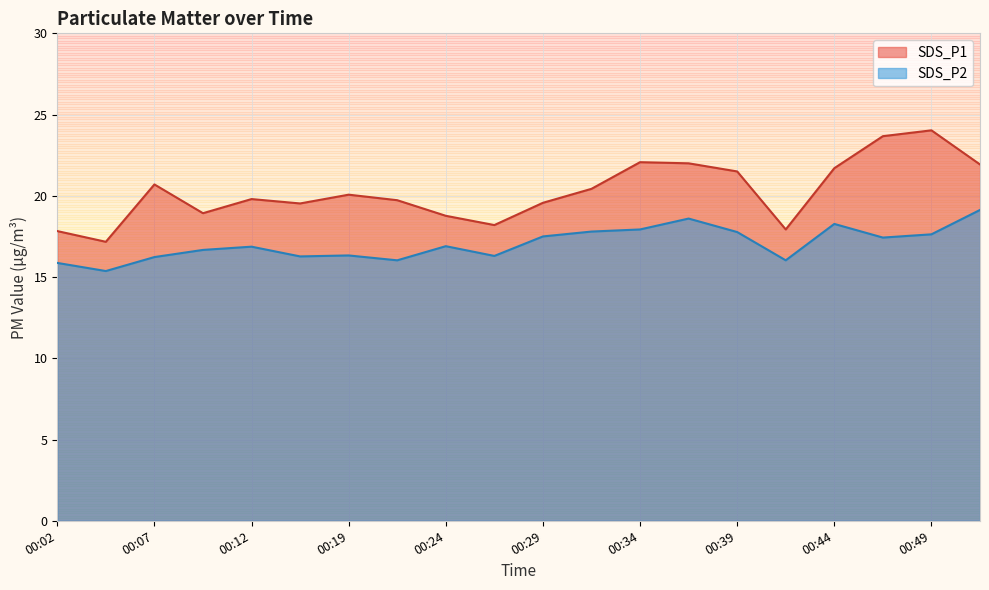

How many data points in SDS_P1 are above 20?

10